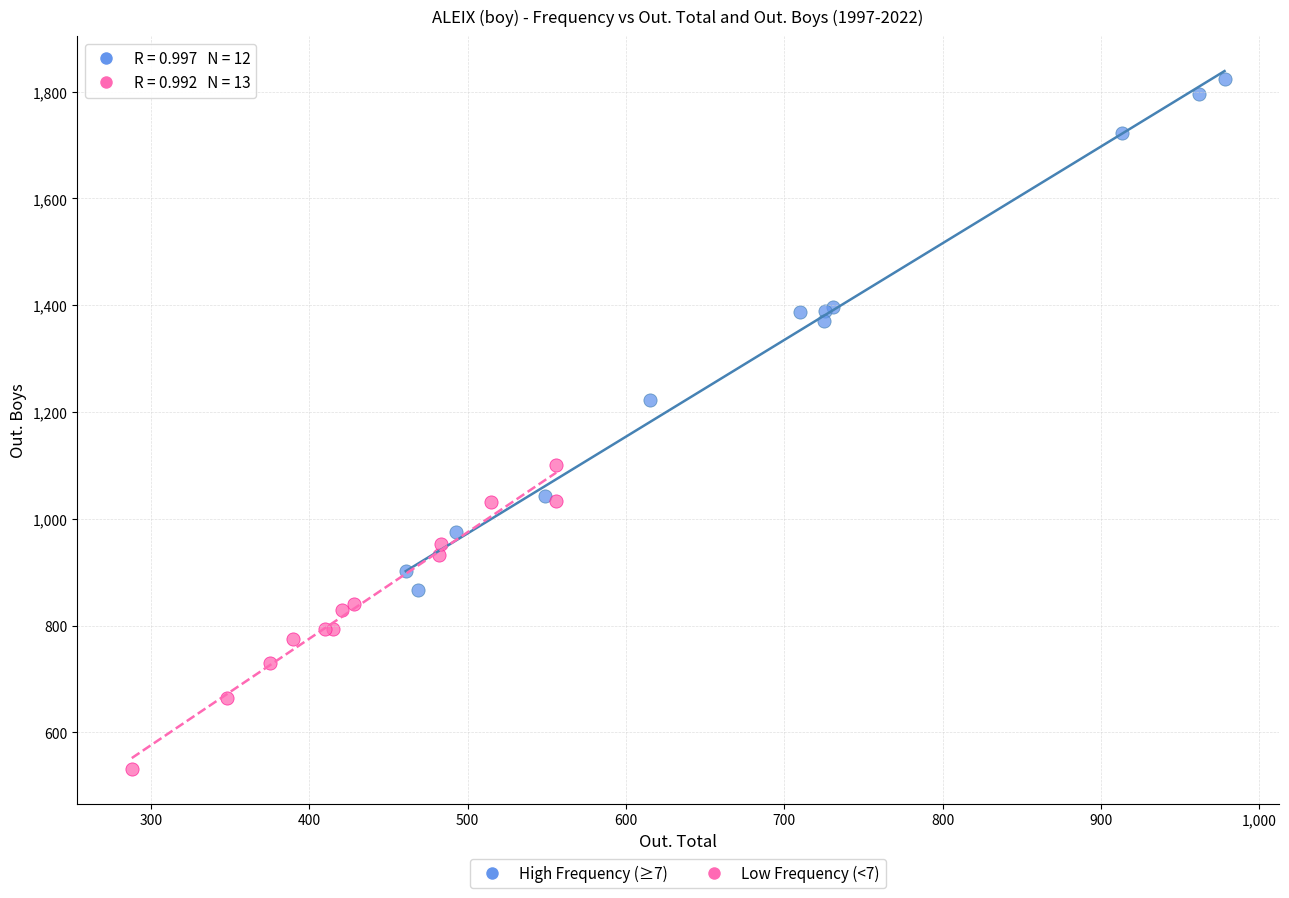

What are all the series names shown in the legend?

High Frequency (≥7), Low Frequency (<7)